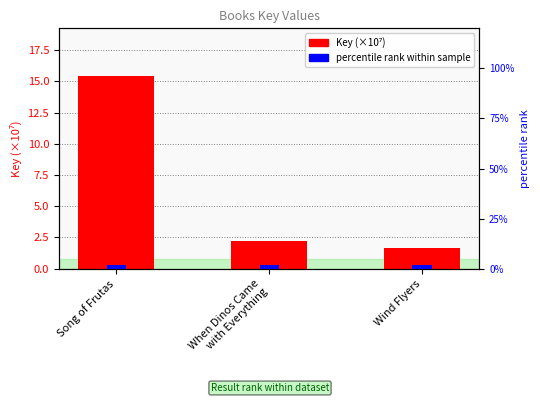

What is the sum of the percentile rank values at Song of Frutas and When Dinos Came
with Everything?

4.0